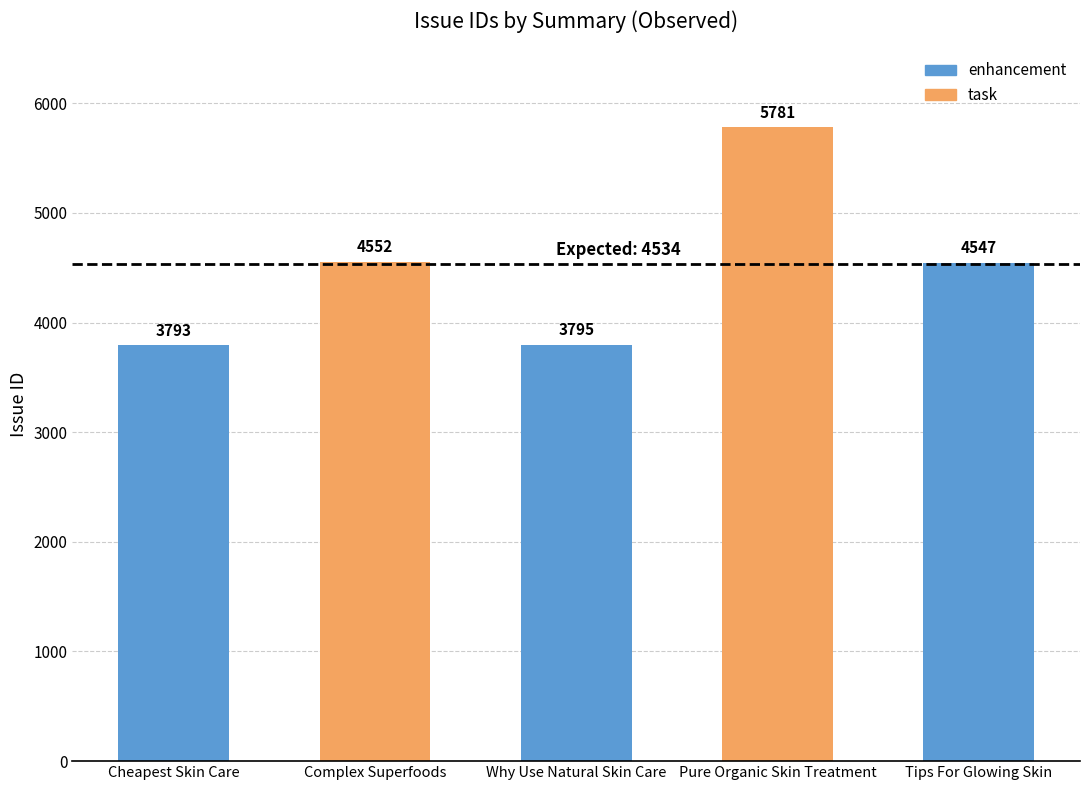

What is the average value?

4494